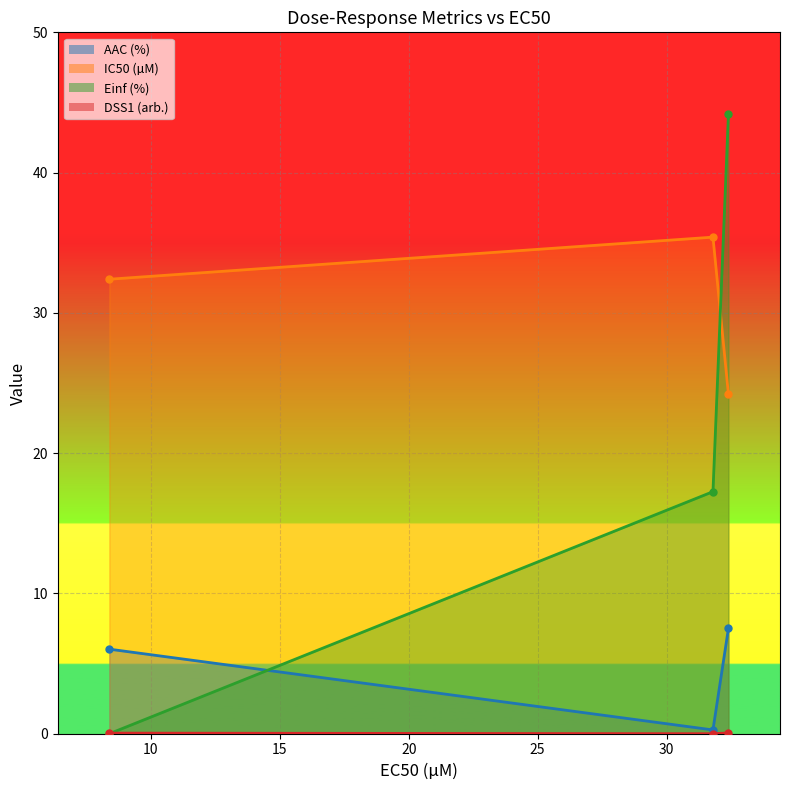

What is the label of the 1st point from the left?

8.39